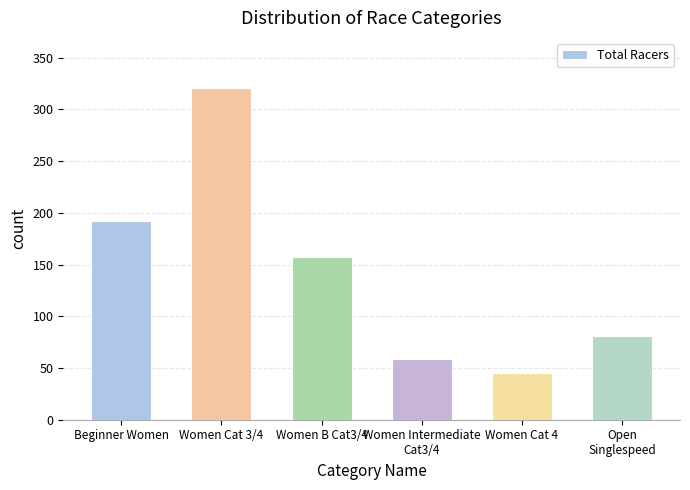

Rank the categories by value from lowest to highest.

Women Cat 4, Women Intermediate
Cat3/4, Open
Singlespeed, Women B Cat3/4, Beginner Women, Women Cat 3/4